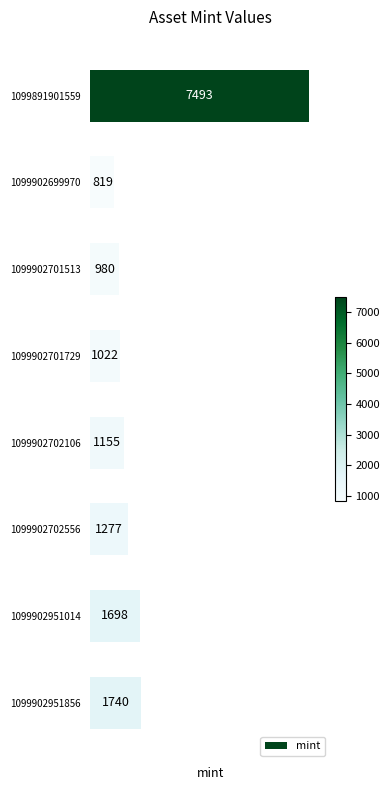

What is the difference between the maximum and second lowest values?

6513